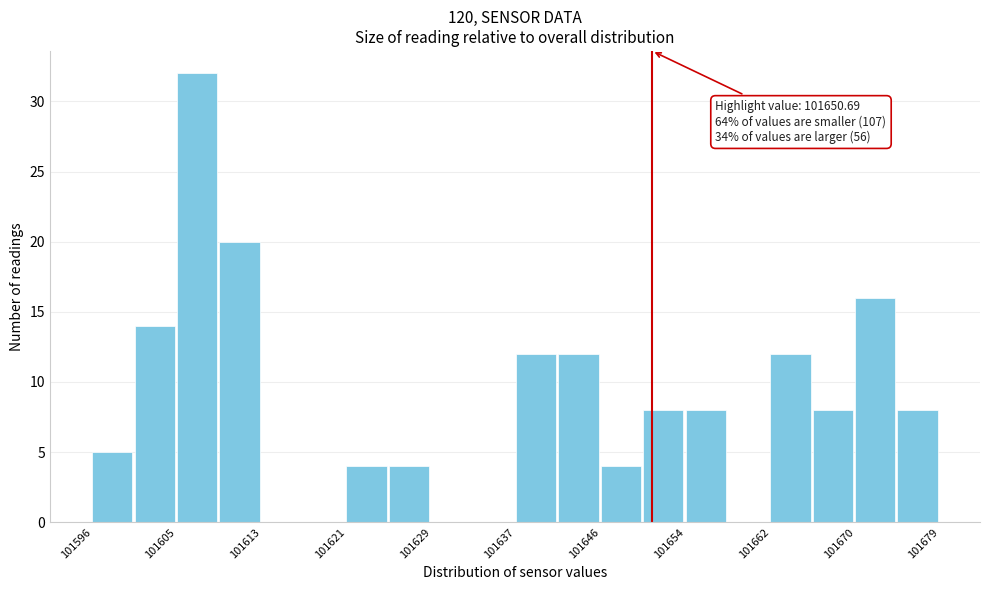

Over which range of the x-axis is the bar tallest?

101605 to 101609